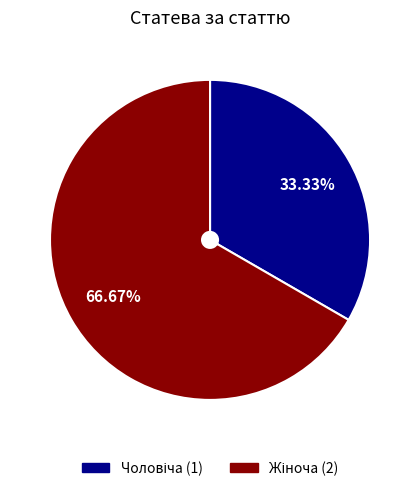

How many slices are in this pie chart?

2